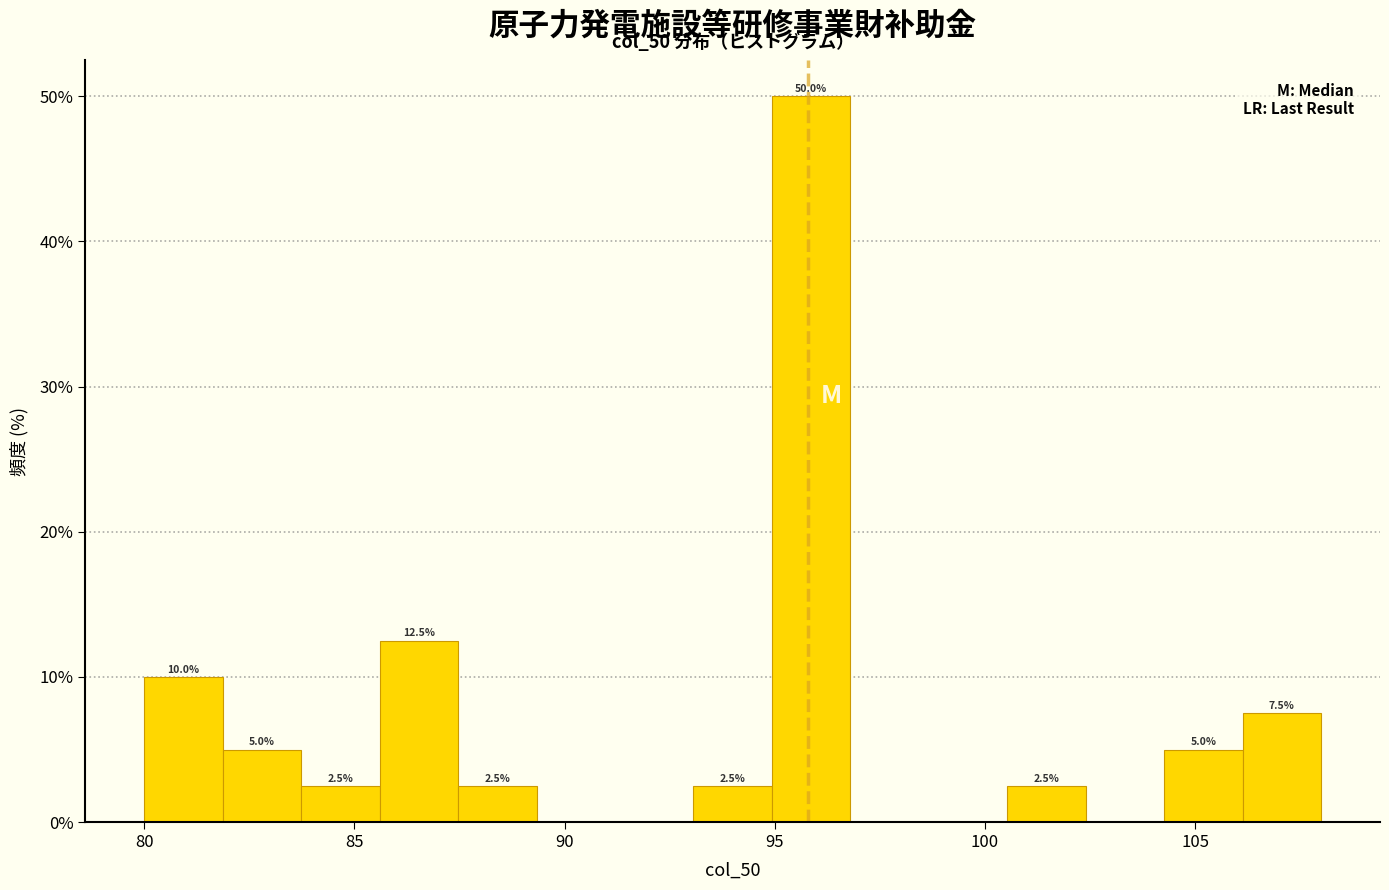

Around what value on the x-axis is the tallest bar? Give the approximate position of its centre, as read against the axis.

96.0